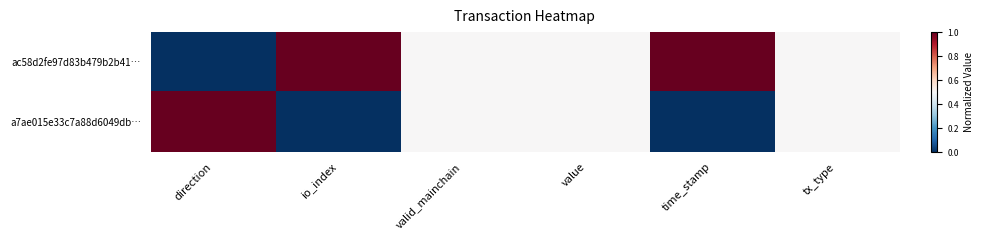

Rank the series by their average value, from lowest to highest.

a7ae015e33c7a88d6049db…, ac58d2fe97d83b479b2b41…